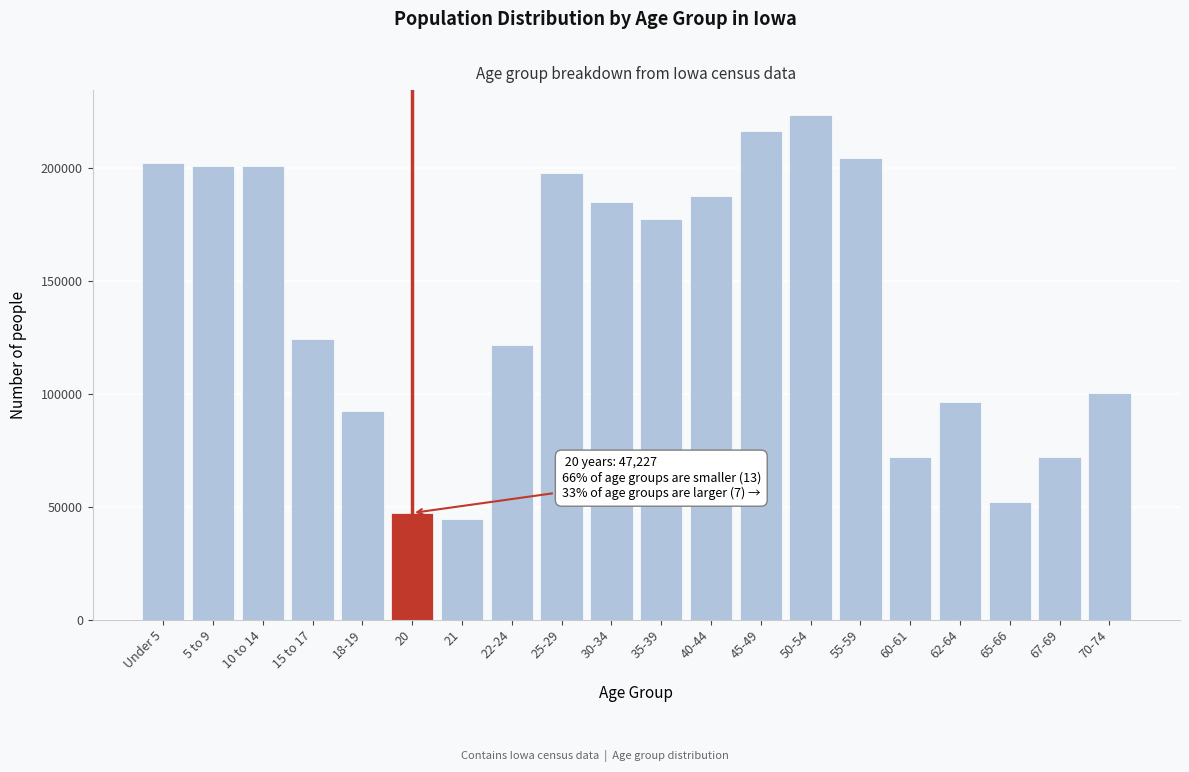

At which category does the chart reach its peak across all series?

50-54